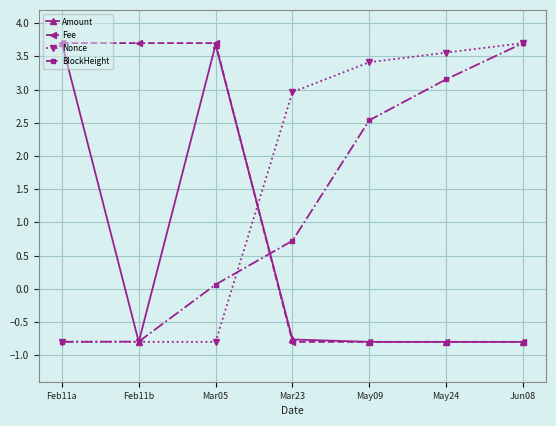

True or false: Nonce has more than 2 points higher than both neighbors.

False